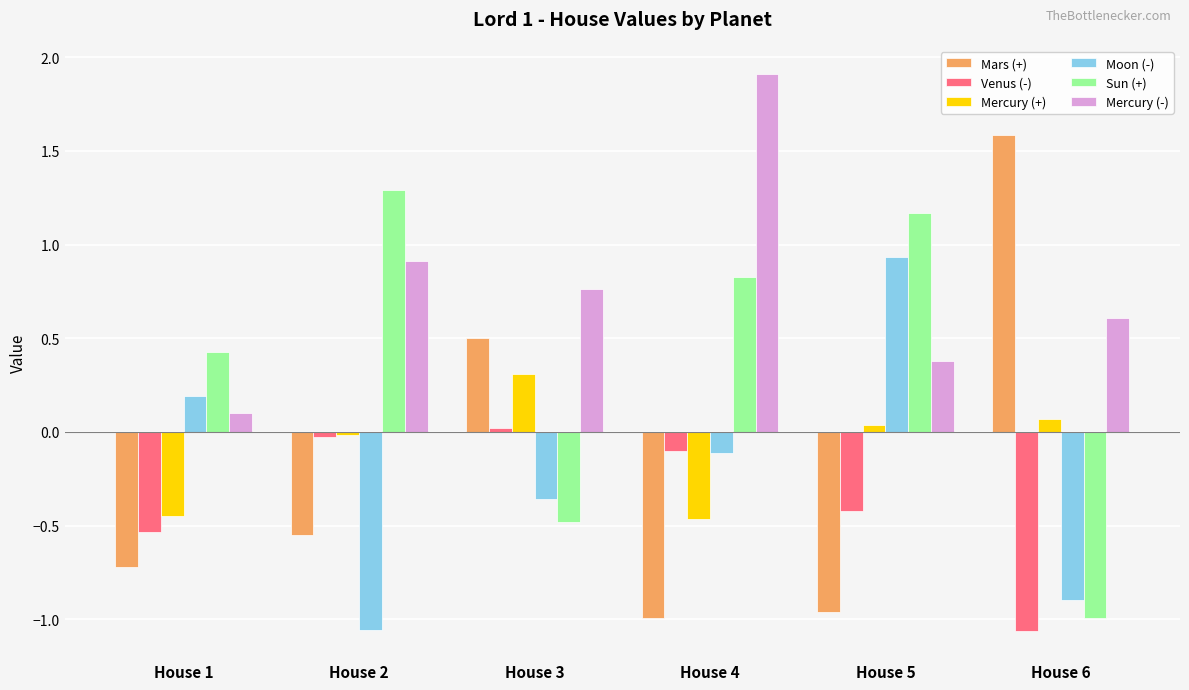

How many bars are there in total?

36